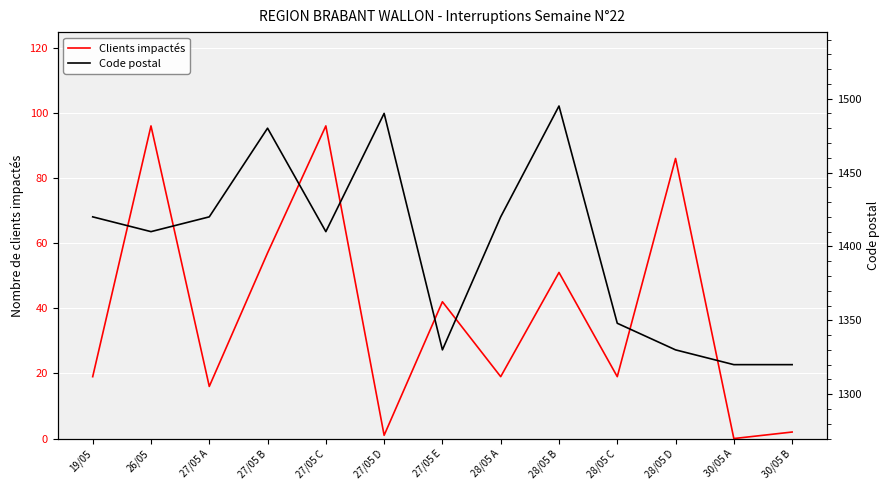

How many data points in Clients impactés are less than 19?

4